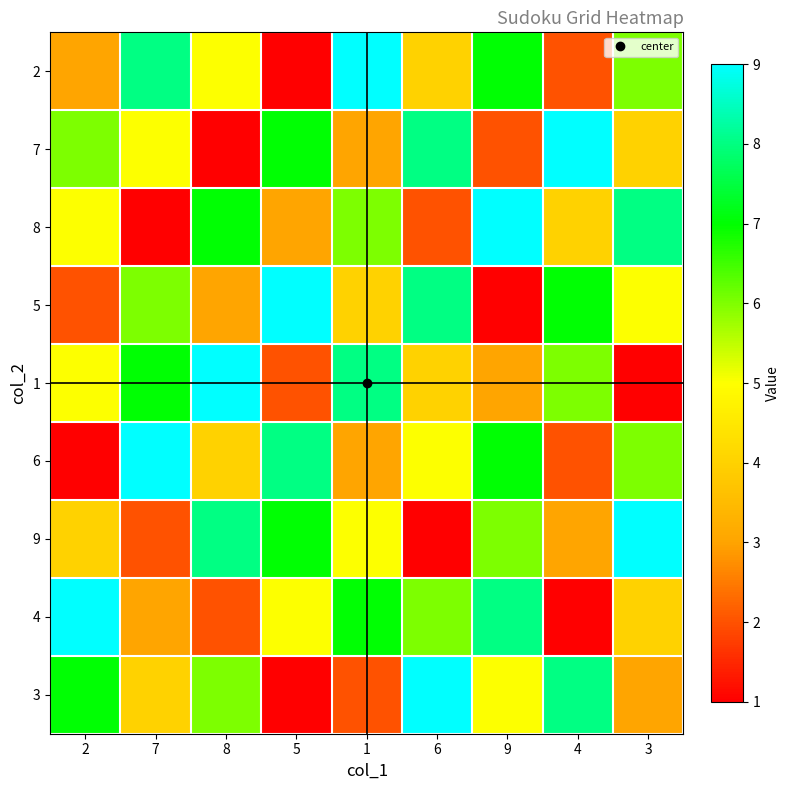

Reading left to right, transcribe all the data shown in this chart.

2: 2=3	7=8	8=5	5=1	1=9	6=4	9=7	4=2	3=6
7: 2=6	7=5	8=1	5=7	1=3	6=8	9=2	4=9	3=4
8: 2=5	7=1	8=7	5=3	1=6	6=2	9=9	4=4	3=8
5: 2=2	7=6	8=3	5=9	1=4	6=8	9=1	4=7	3=5
1: 2=5	7=7	8=9	5=2	1=8	6=4	9=3	4=6	3=1
6: 2=1	7=9	8=4	5=8	1=3	6=5	9=7	4=2	3=6
9: 2=4	7=2	8=8	5=7	1=5	6=1	9=6	4=3	3=9
4: 2=9	7=3	8=2	5=5	1=7	6=6	9=8	4=1	3=4
3: 2=7	7=4	8=6	5=1	1=2	6=9	9=5	4=8	3=3